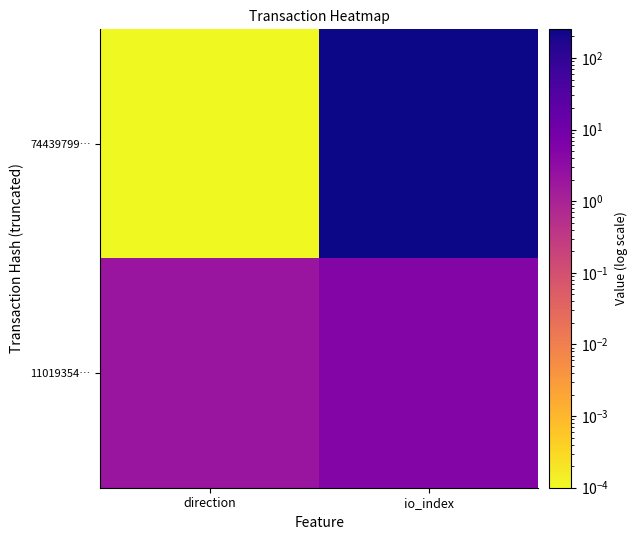

At how many categories does at least one series exceed 245?

1